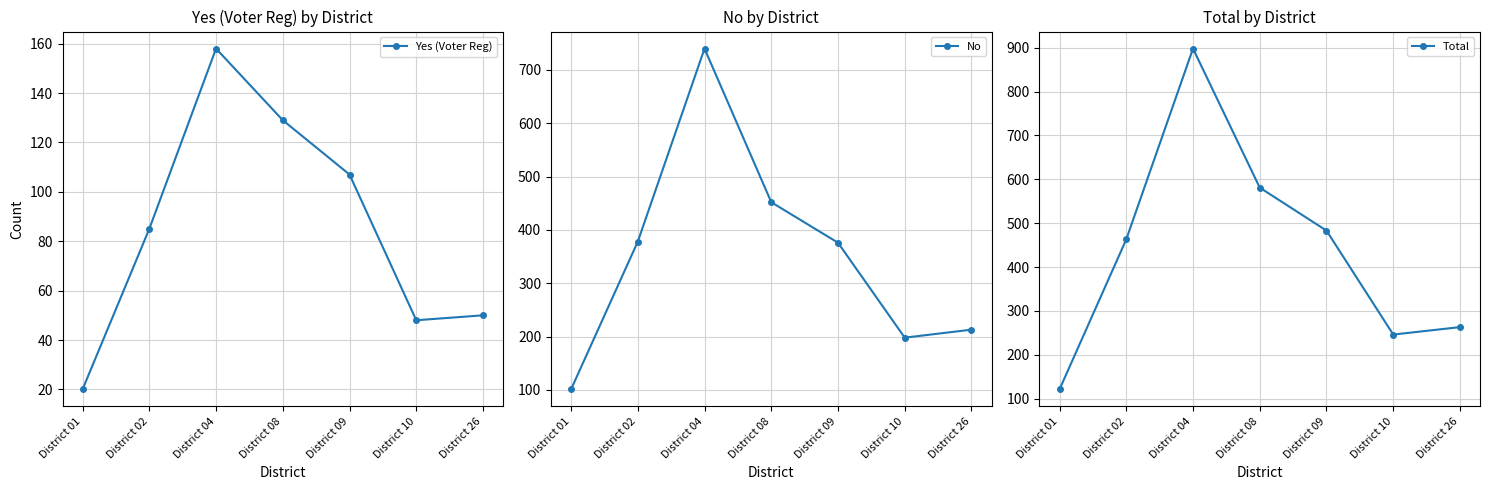

What is the approximate value of Yes (Voter Reg) at District 04, to the nearest 5?

160